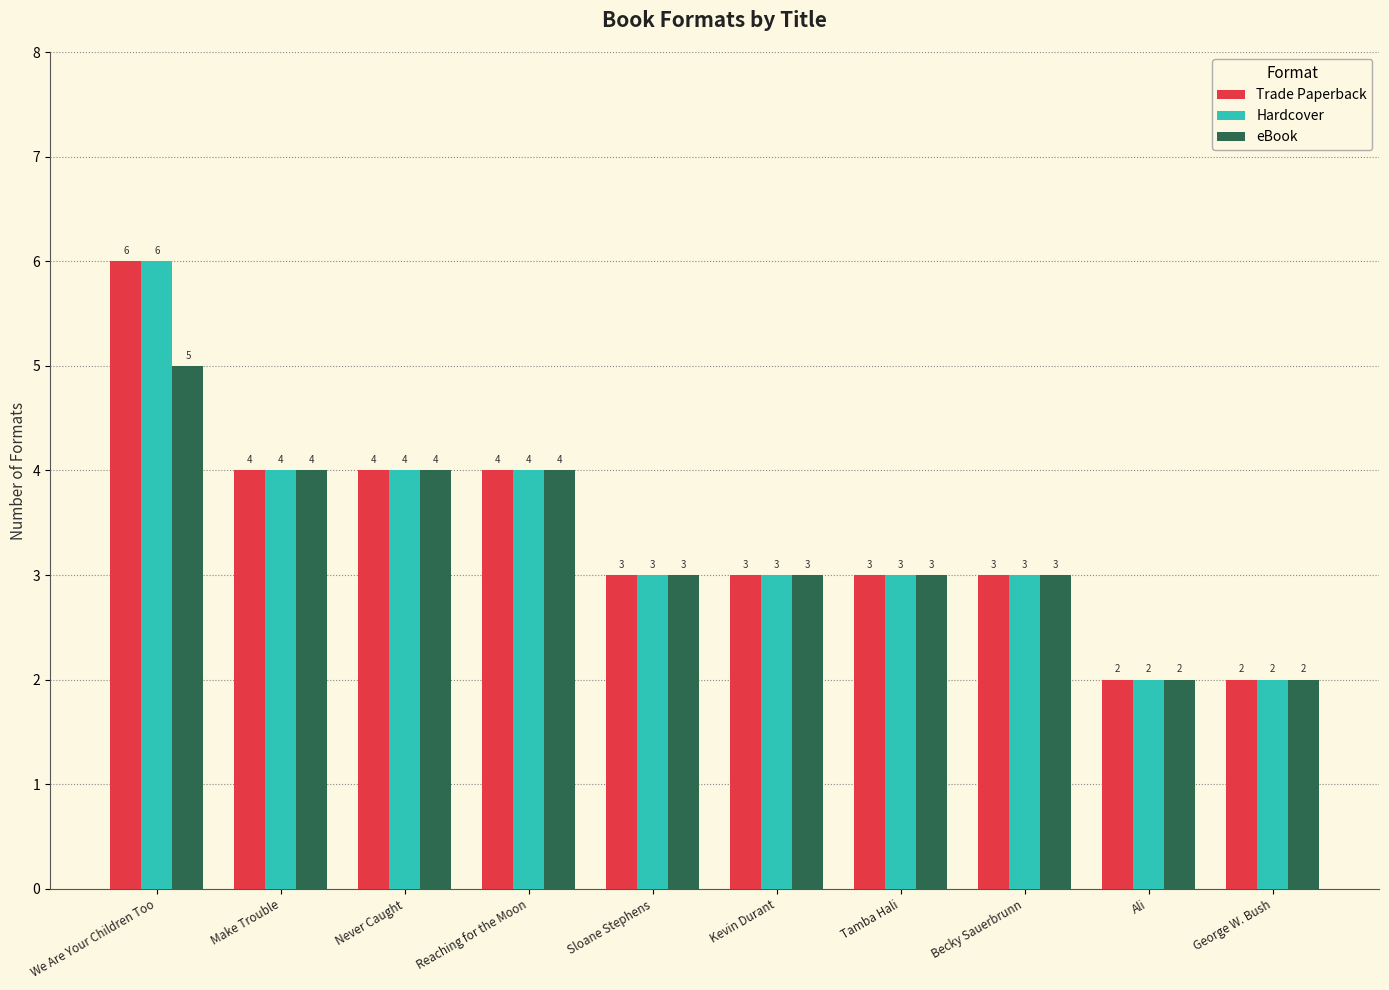

What is the difference between the maximum and minimum values in the eBook series?

3